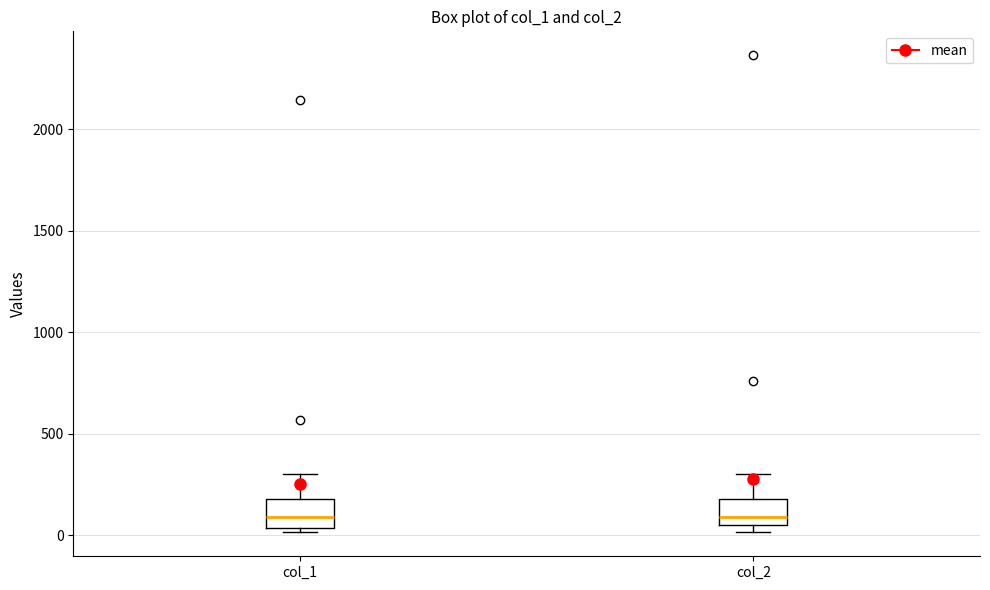

Reading left to right, transcribe this box plot: for each box, give where its median line is, the range the box spans, and where its two whiskers end, as read against the y-axis. The values are not printed on the chart, so give them approximately, as read against the axis.

col_1: median 100, box 50 to 200, whiskers 0 to 300
col_2: median 100, box 50 to 200, whiskers 0 to 300